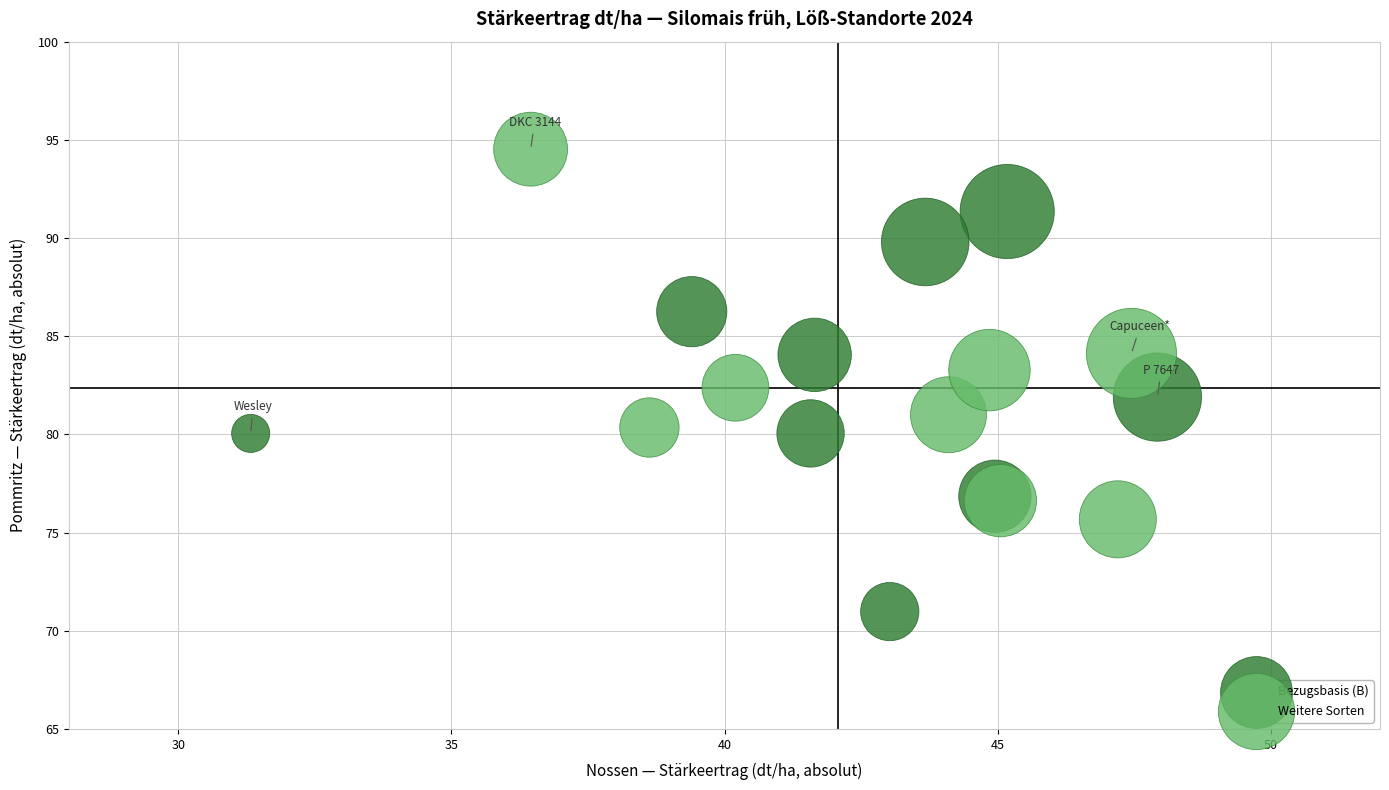

Which series reaches the minimum Y coordinate?

Bezugsbasis (B)